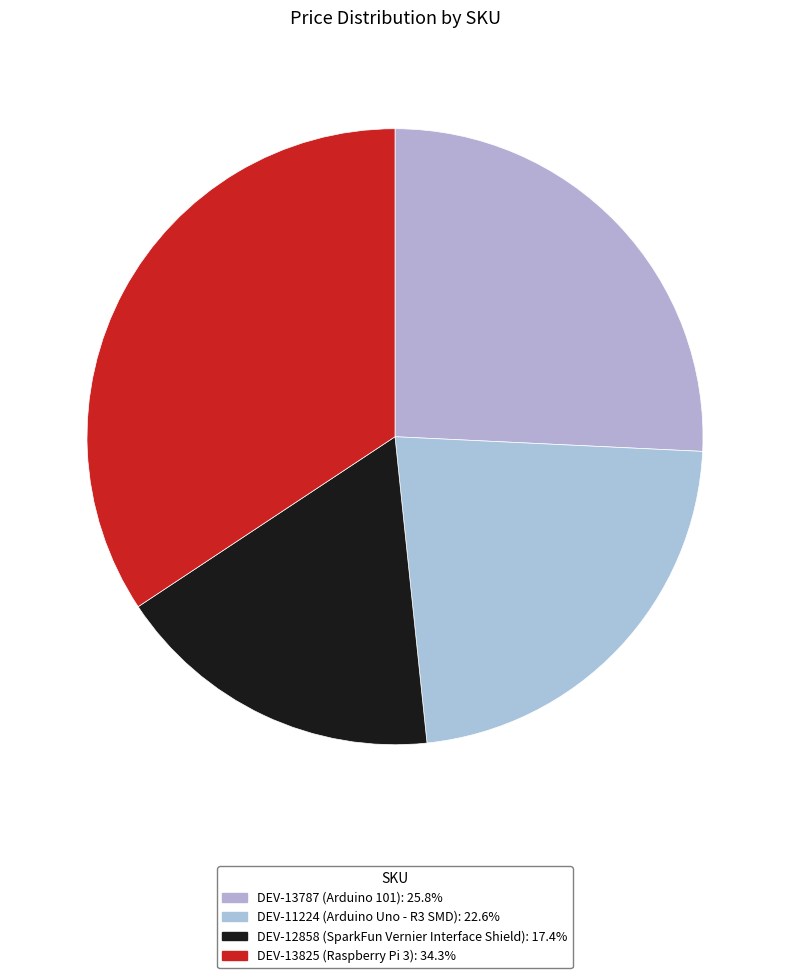

Which slice is the smallest?

DEV-12858